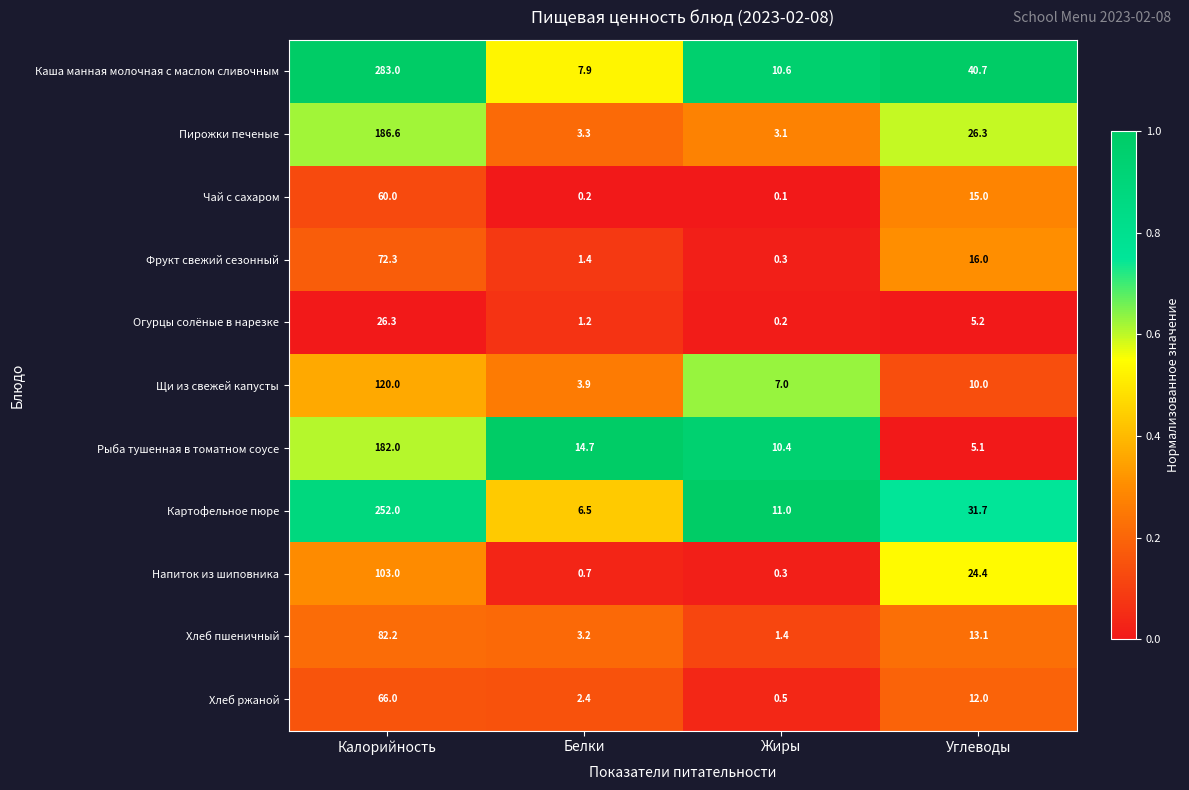

Count the number of data series in this chart.

11